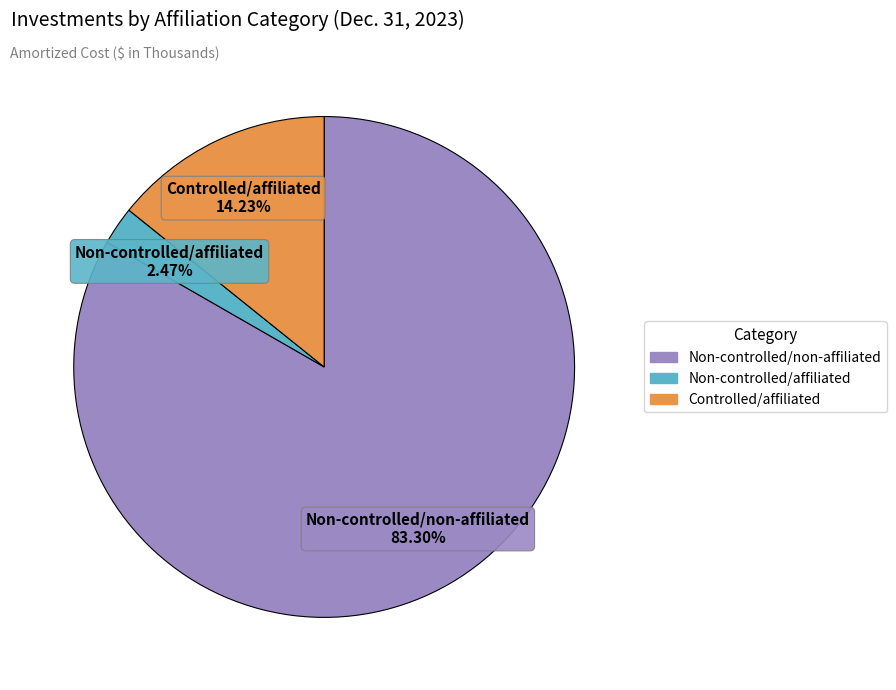

To the nearest percent, what is the average slice percentage?

33%